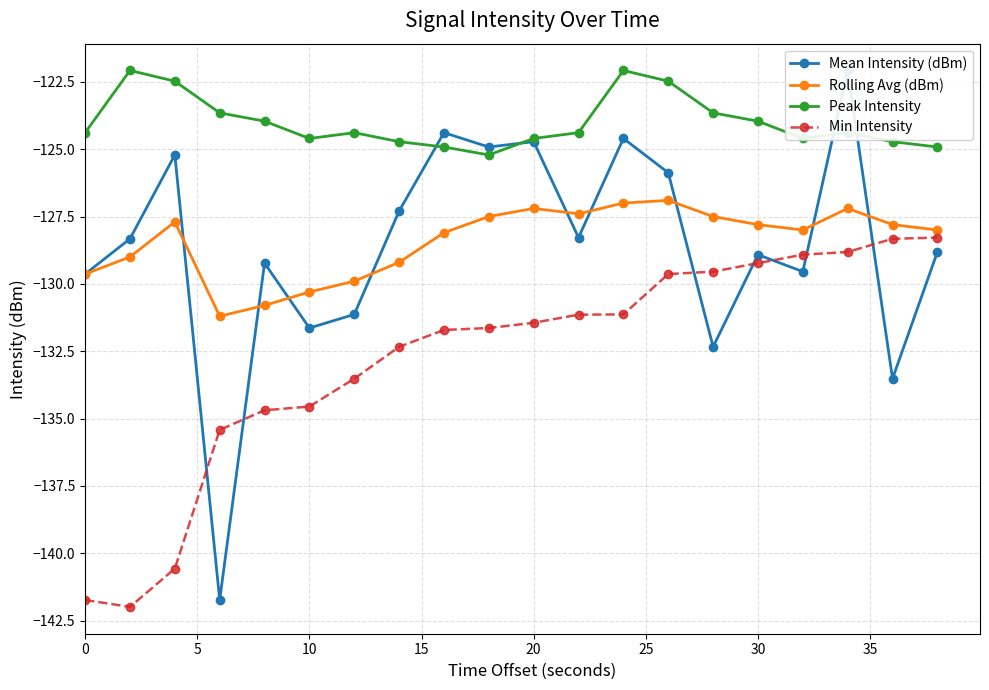

What is the greatest value displayed?

-122.1